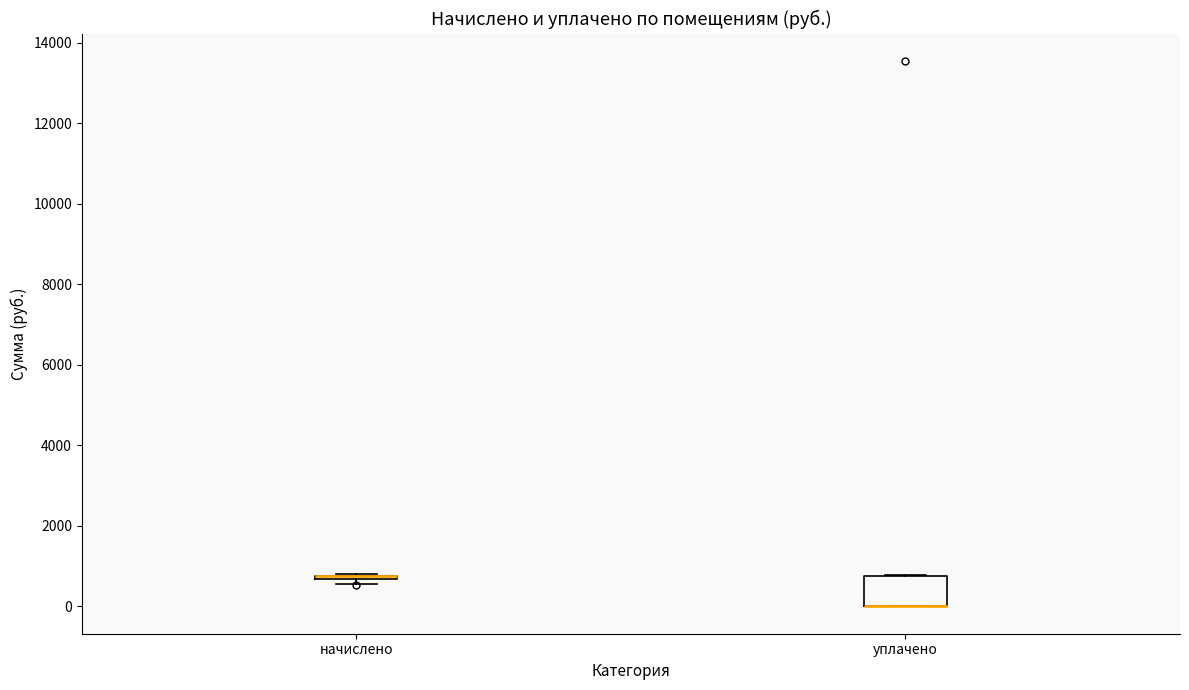

Reading left to right, read every box against the y-axis: the position of its median line, the range the box covers, and the ends of its whiskers. The values are not printed on the chart, so give them approximately, as read against the axis.

начислено: box collapsed to a line at 800, whiskers 600 to 800
уплачено: median 0 (drawn on the box's lower edge), box 0 to 800, whiskers 0 to 800